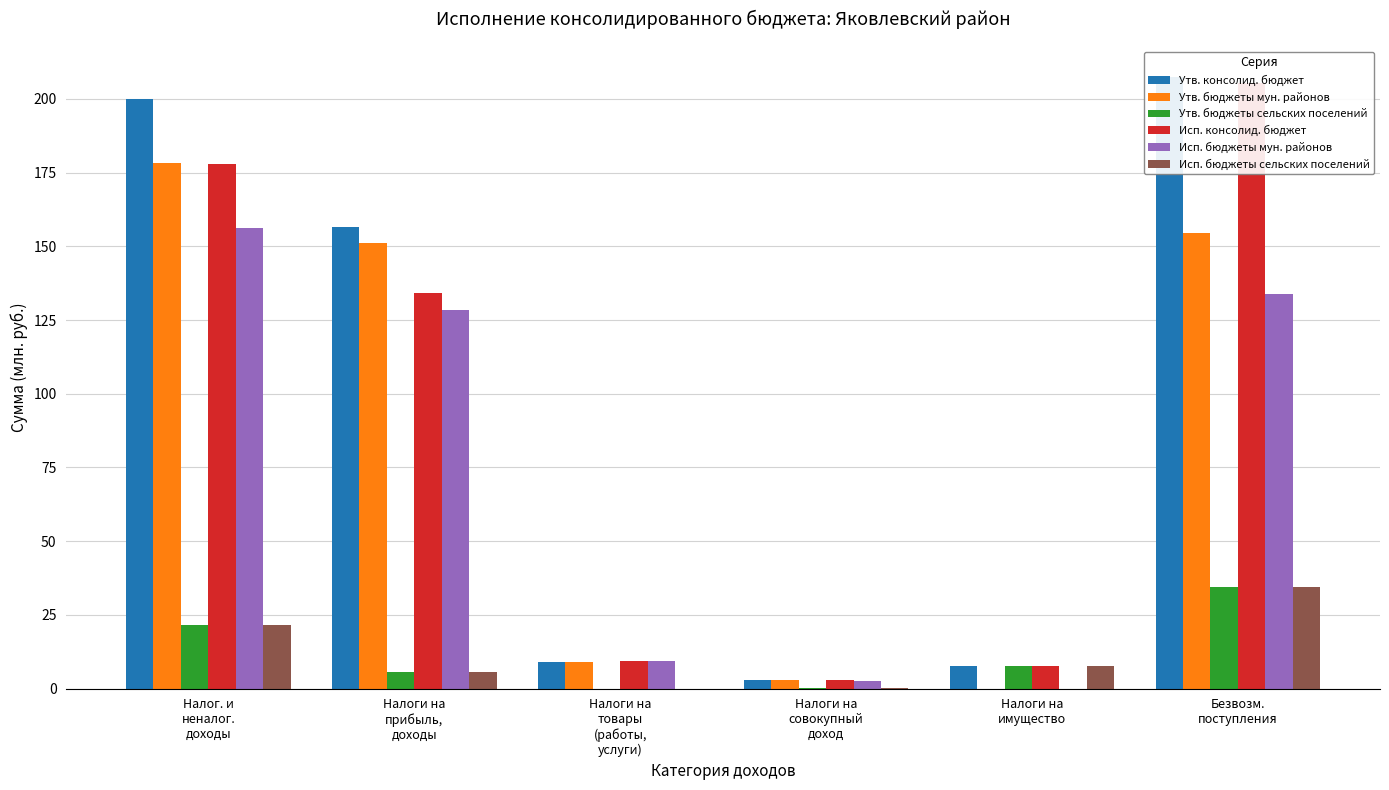

What is the spread (max minus min) of values at Налоги на
совокупный
доход?

2.8